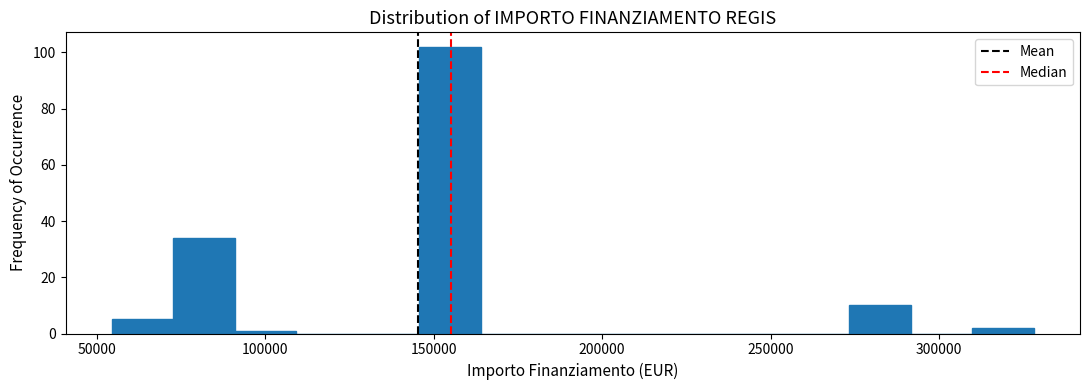

Around what value on the x-axis is the tallest bar? Give the approximate position of its centre, as read against the axis.

155000